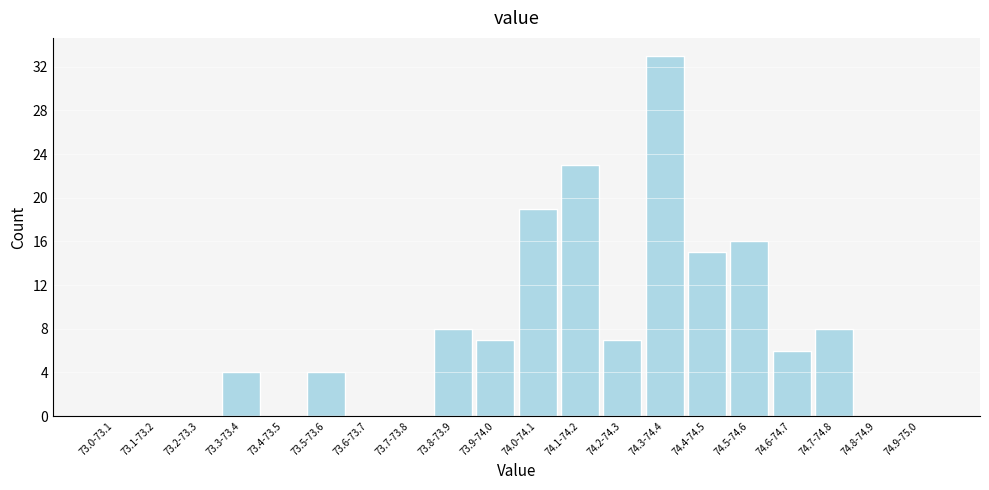

Reading left to right, list all the values displayed in this chart.

73.0-73.1=0	73.1-73.2=0	73.2-73.3=0	73.3-73.4=4	73.4-73.5=0	73.5-73.6=4	73.6-73.7=0	73.7-73.8=0	73.8-73.9=8	73.9-74.0=7	74.0-74.1=19	74.1-74.2=23	74.2-74.3=7	74.3-74.4=33	74.4-74.5=15	74.5-74.6=16	74.6-74.7=6	74.7-74.8=8	74.8-74.9=0	74.9-75.0=0